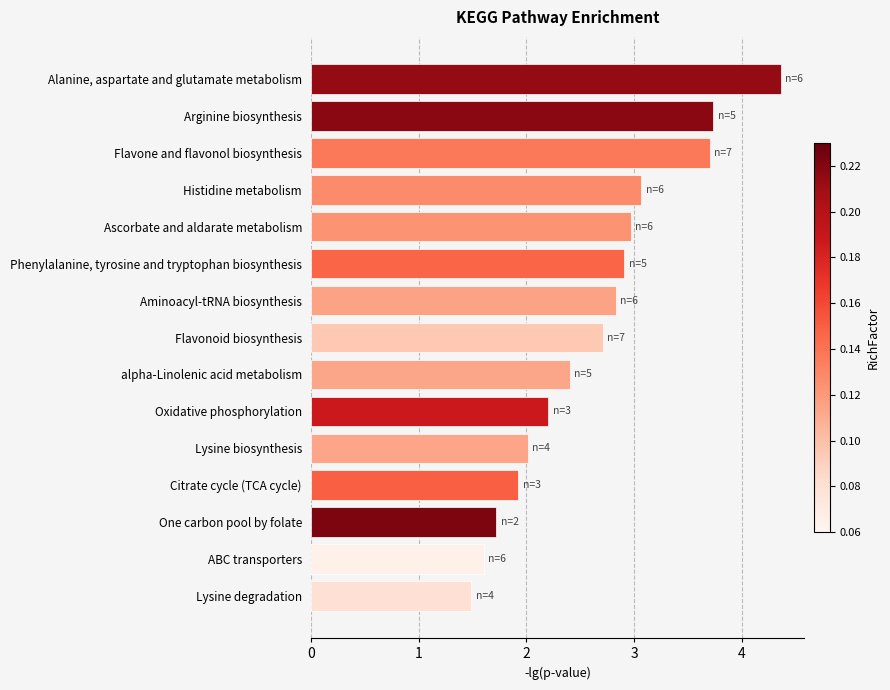

Approximately how many times larger is the value at Aminoacyl-tRNA biosynthesis compared to Histidine metabolism?

0.9